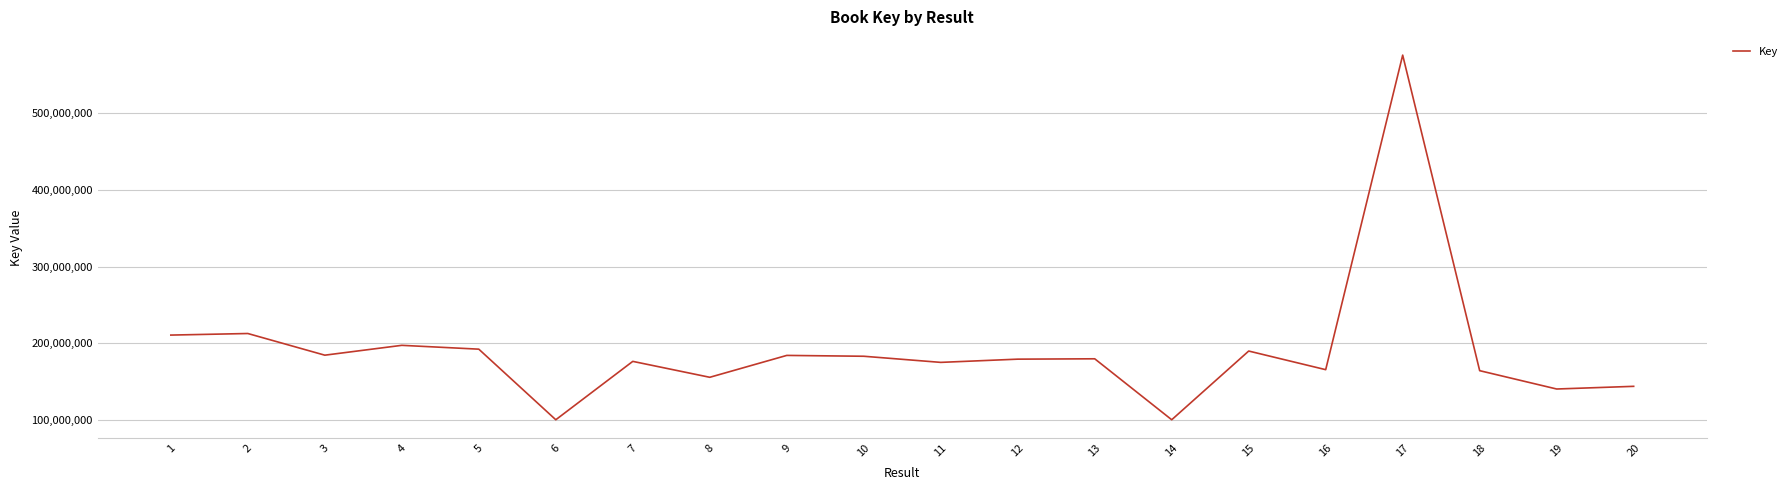

Is it true that the value at 10 is 183150830?

True